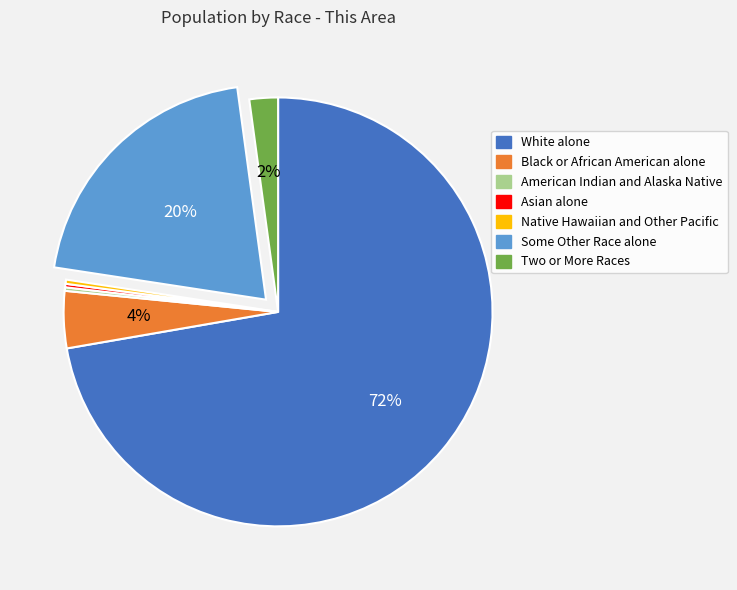

Is it true that Some Other Race alone is 26% of the pie?

False